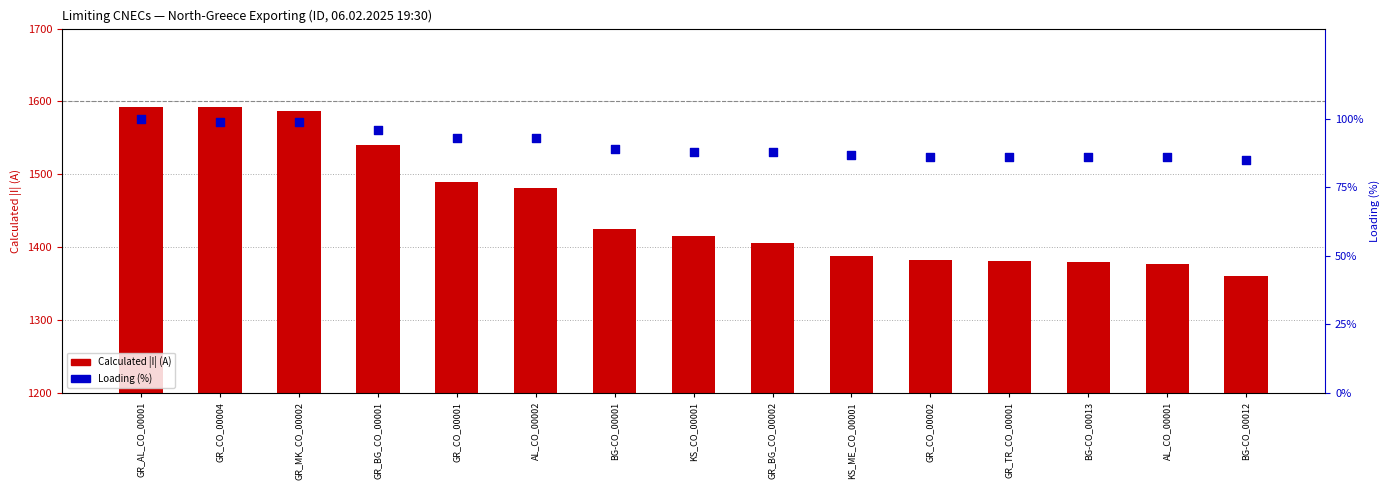

Which series reaches the maximum Y coordinate?

Calculated |I| (A)